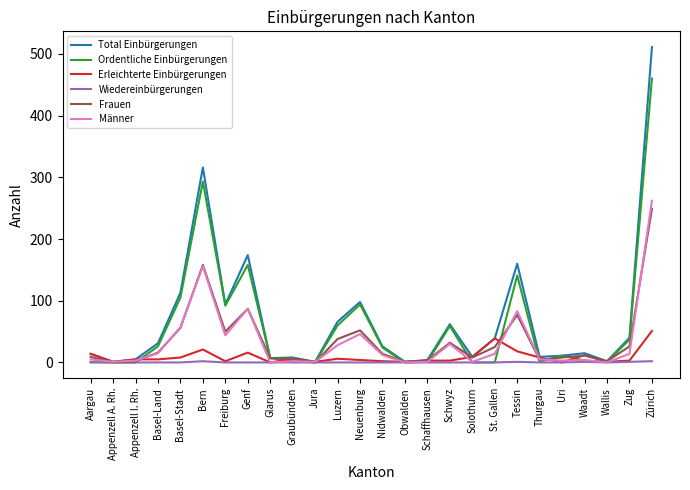

What is the difference between the maximum and minimum values in the Ordentliche Einbürgerungen series?

460